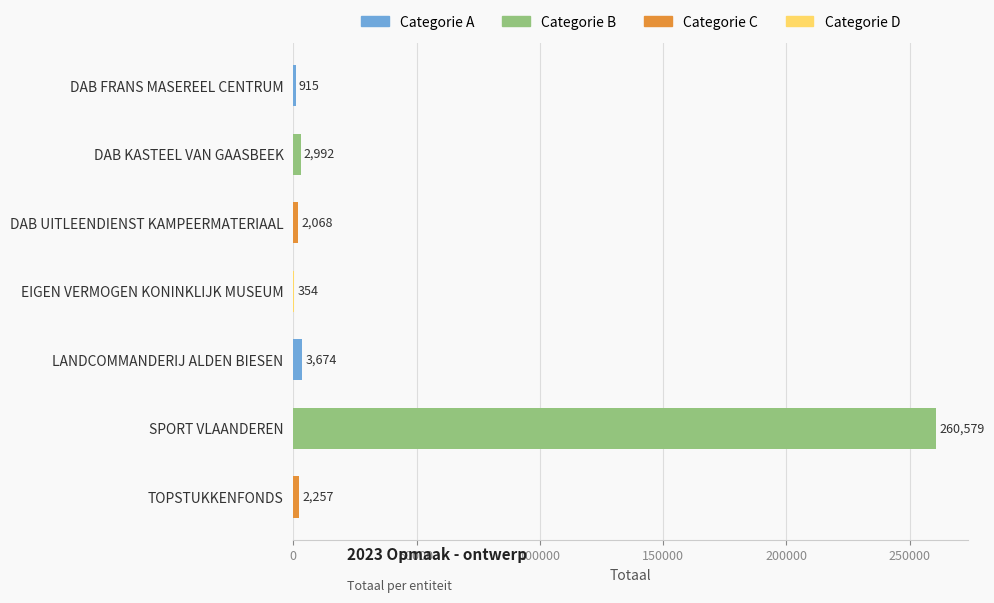

What is the sum of all values?

272839